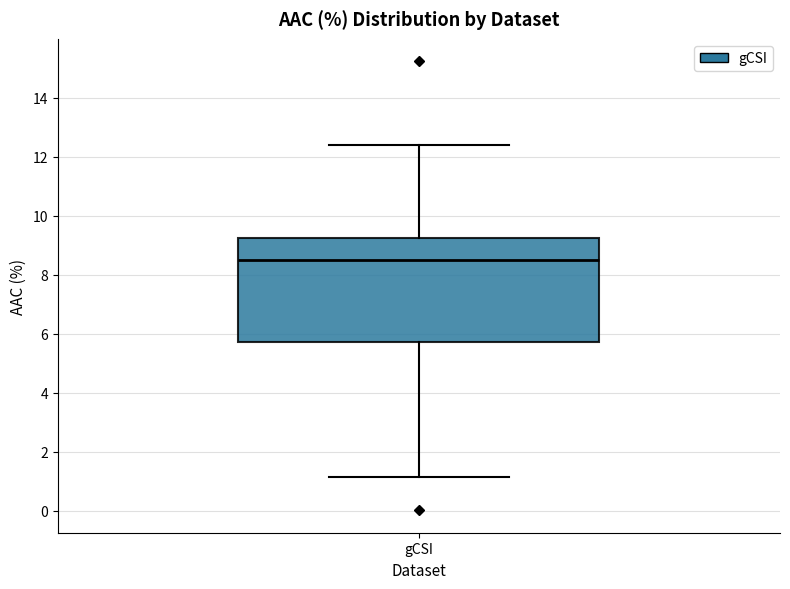

Where is the upper edge of the box for gCSI on the y-axis? The values are not printed on the chart, so give them approximately, as read against the axis.

9.2